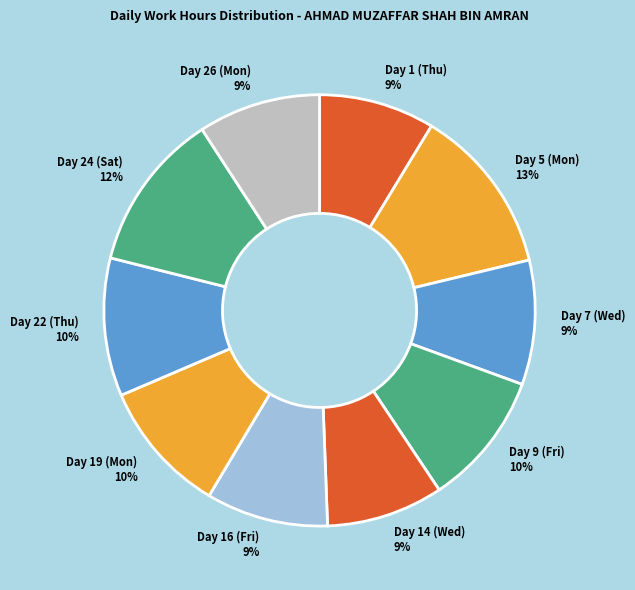

Do Day 5 (Mon) and Day 26 (Mon) together represent more than half of the pie?

No